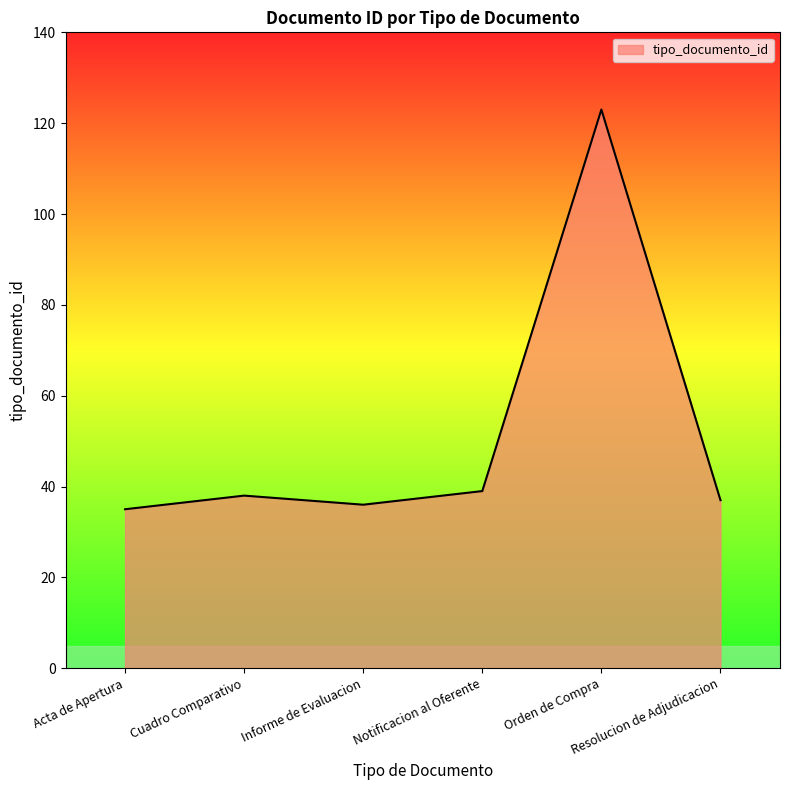

What is the difference between the maximum and minimum values?

88